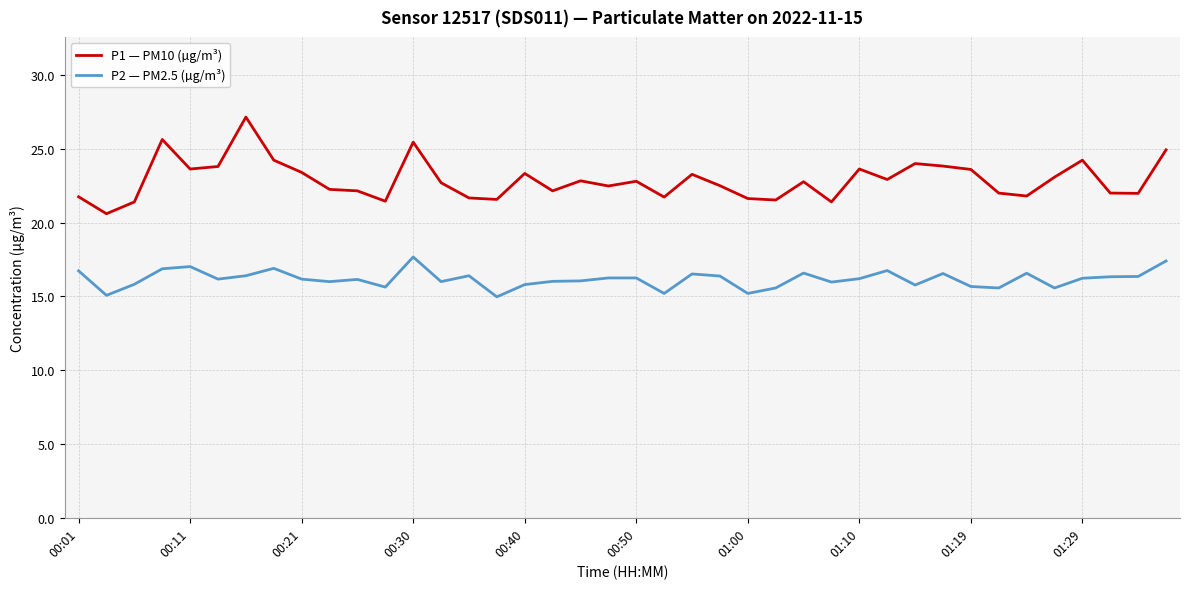

Which series has the largest total across all categories?

P1 — PM10 (µg/m³)